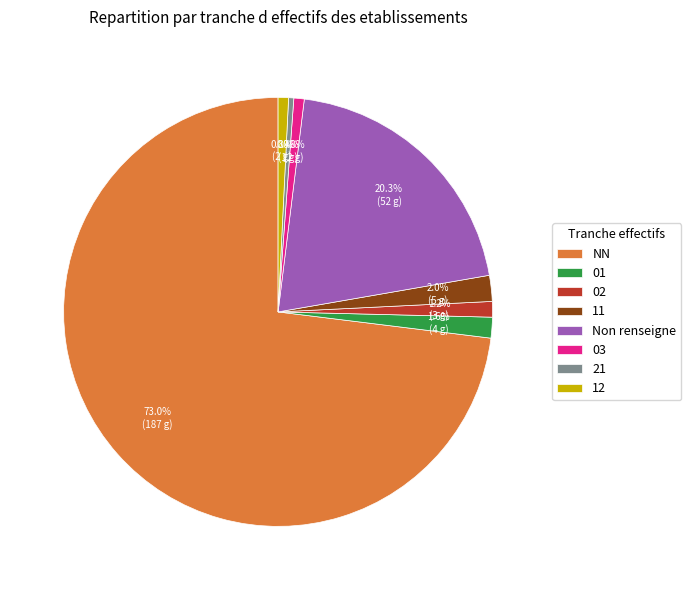

Combined, do 12 and 21 account for over 50%?

No